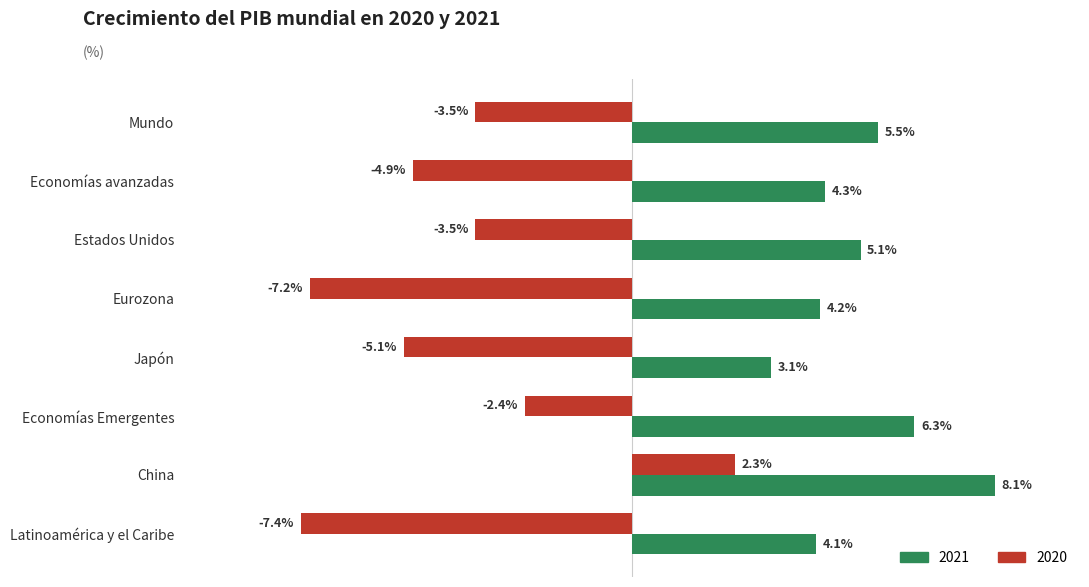

Where is 2021 nearest to the value 5?

Estados Unidos